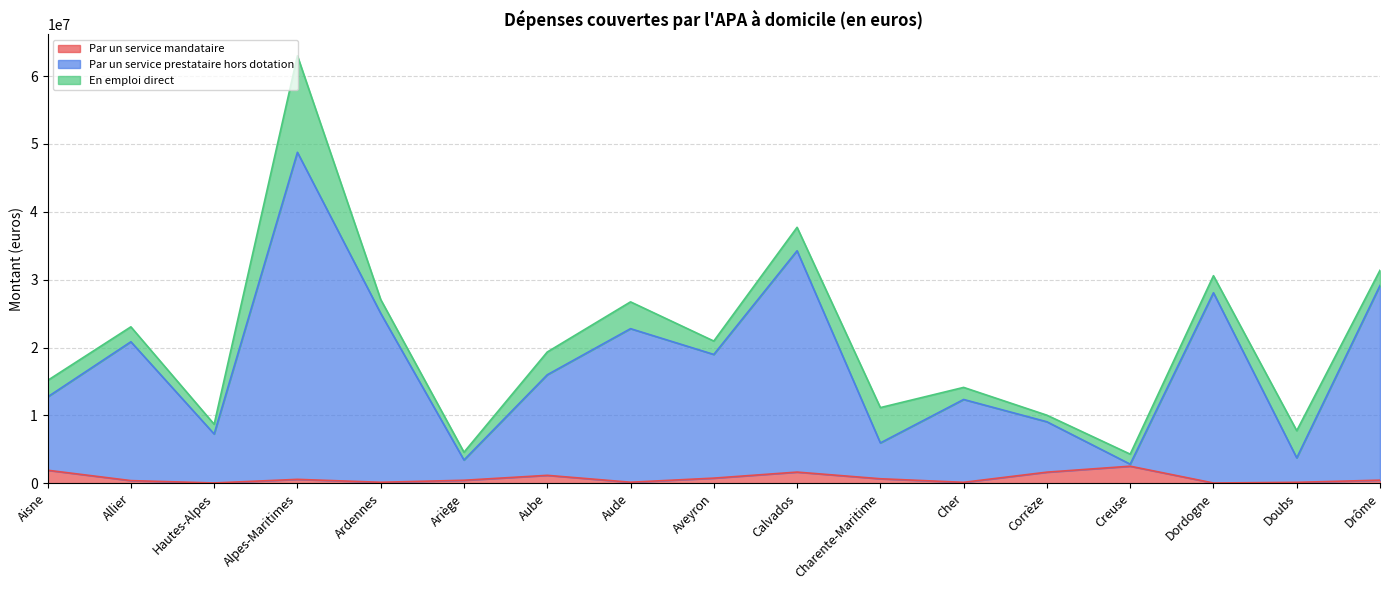

What is the label of the 2nd point from the right?

Doubs